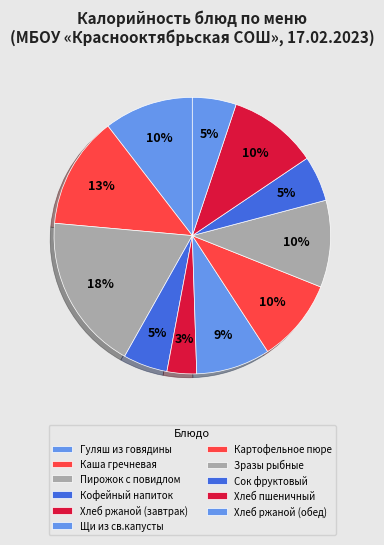

True or false: Гуляш из говядины accounts for 10% of the total.

True